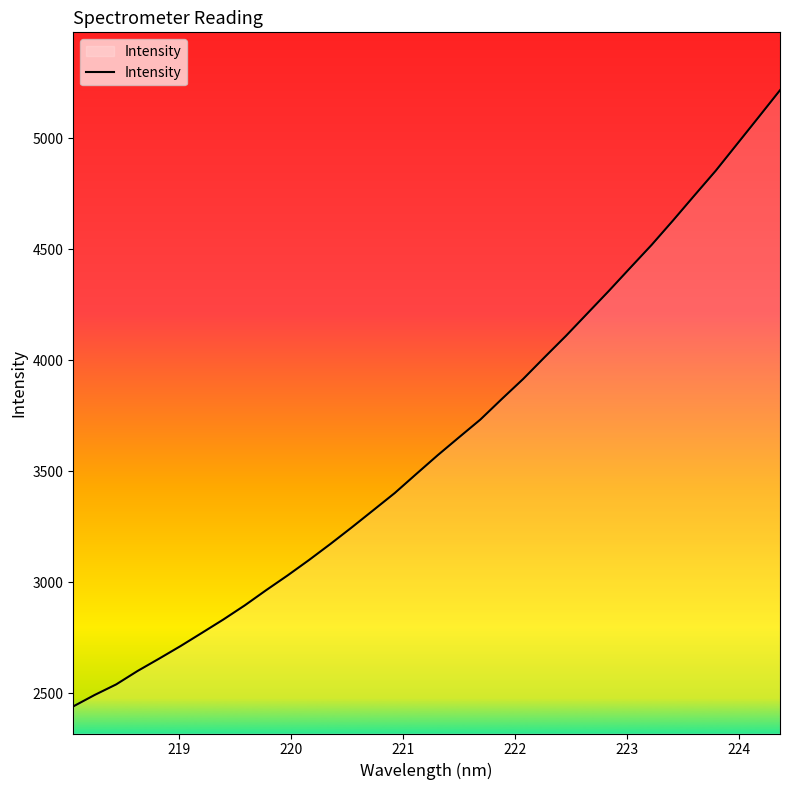

What is the smallest value displayed?

2441.2